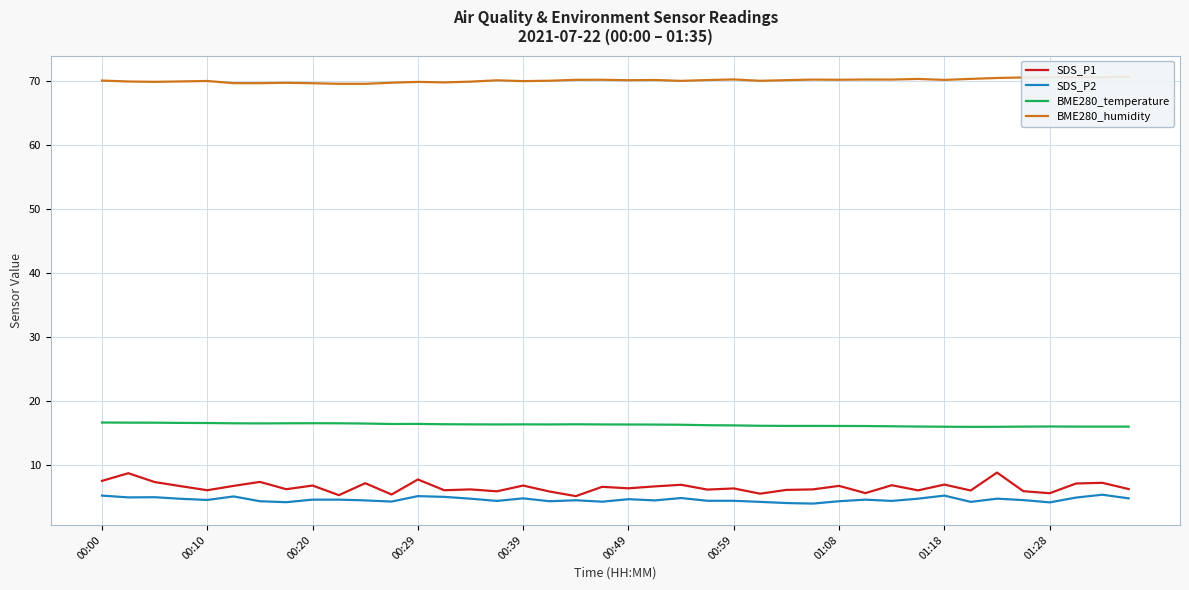

True or false: BME280_temperature and SDS_P2 cross at least once.

False